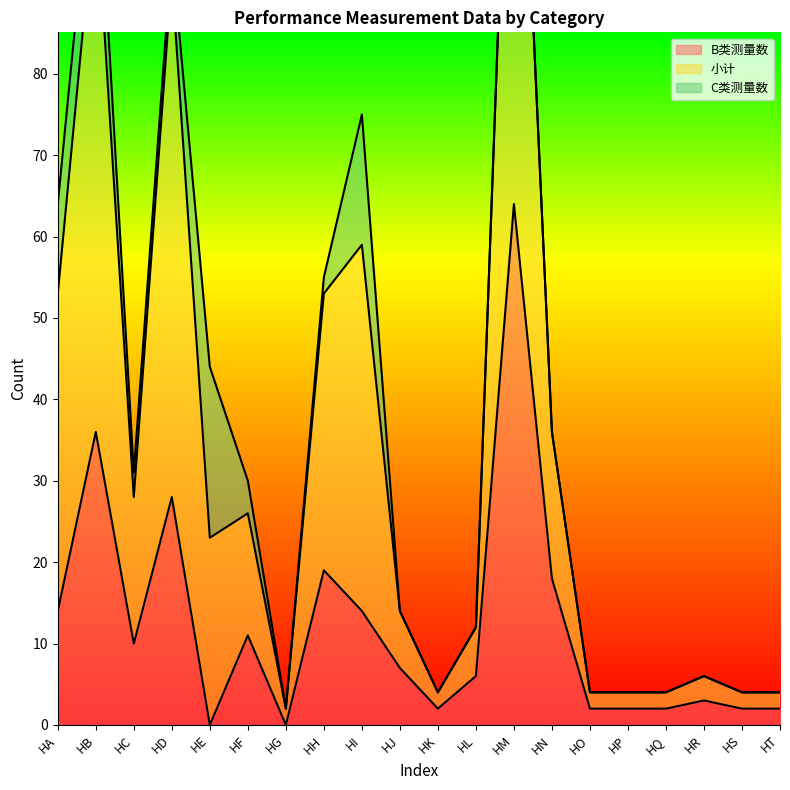

Which label corresponds to the largest value in the chart?

HM